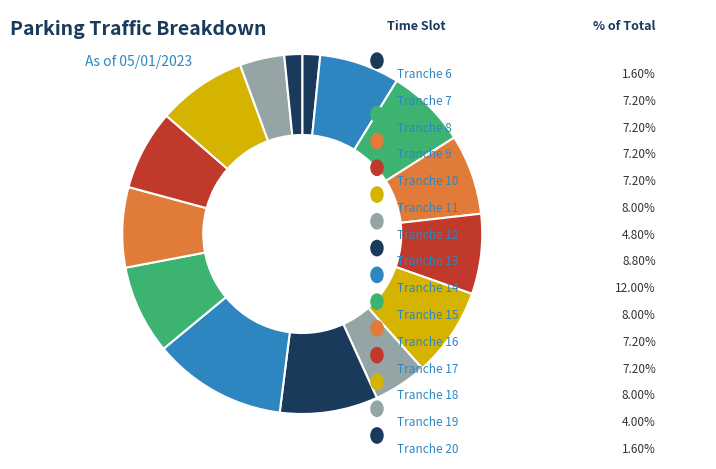

What is the largest slice in the pie chart?

Tranche 14